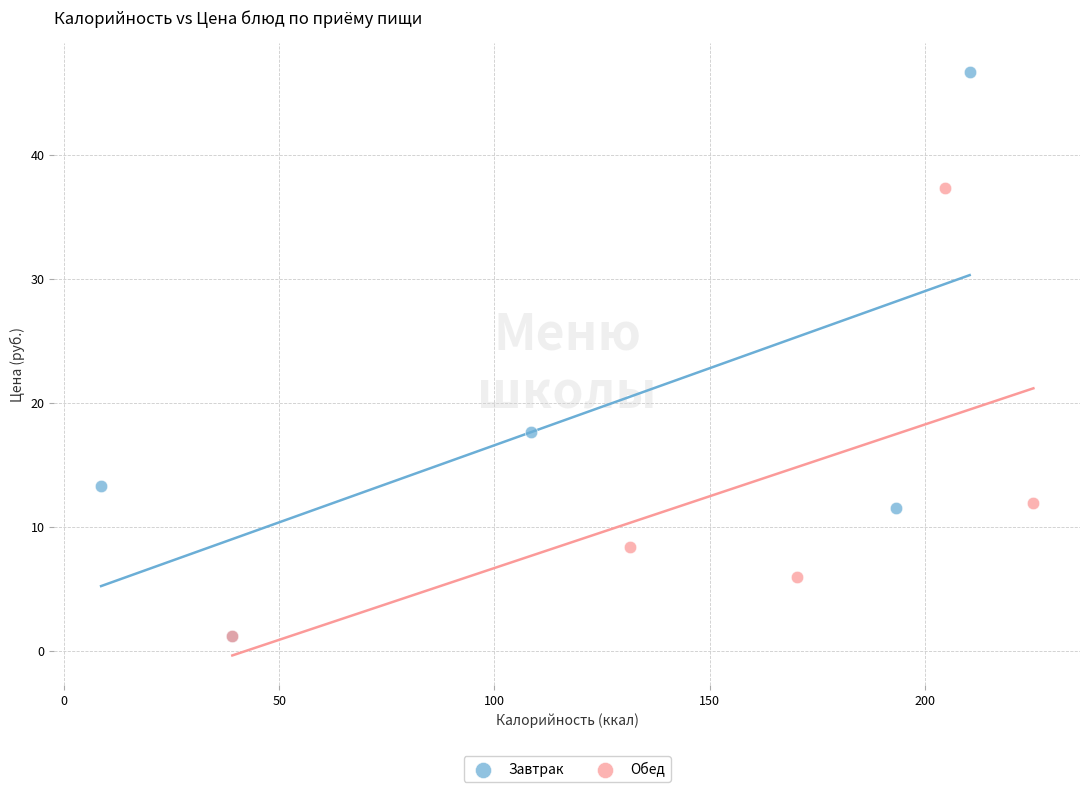

What are all the series names shown in the legend?

Завтрак, Обед